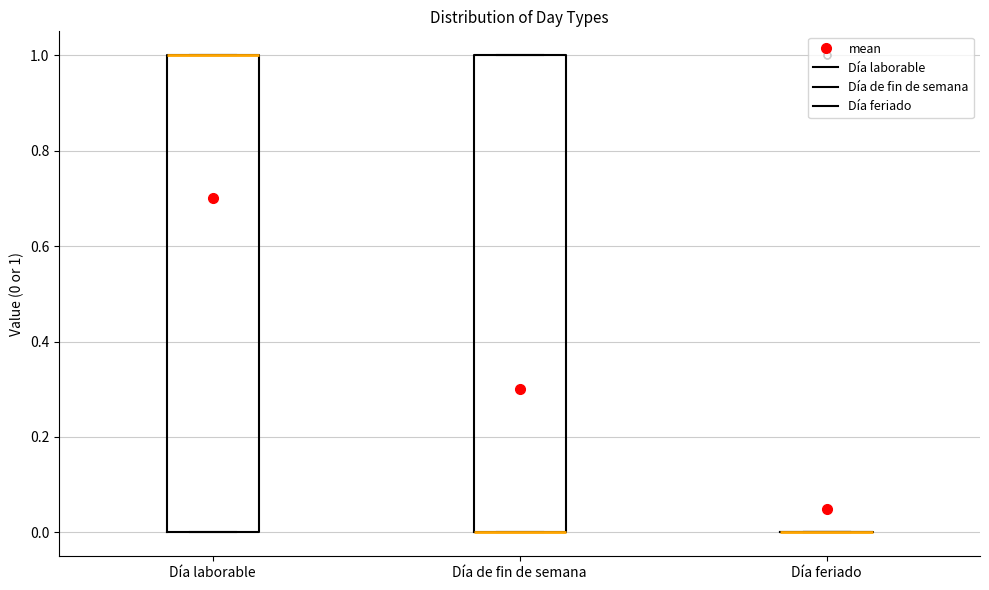

Where is the lower edge of the box for Día de fin de semana on the y-axis? The values are not printed on the chart, so give them approximately, as read against the axis.

0